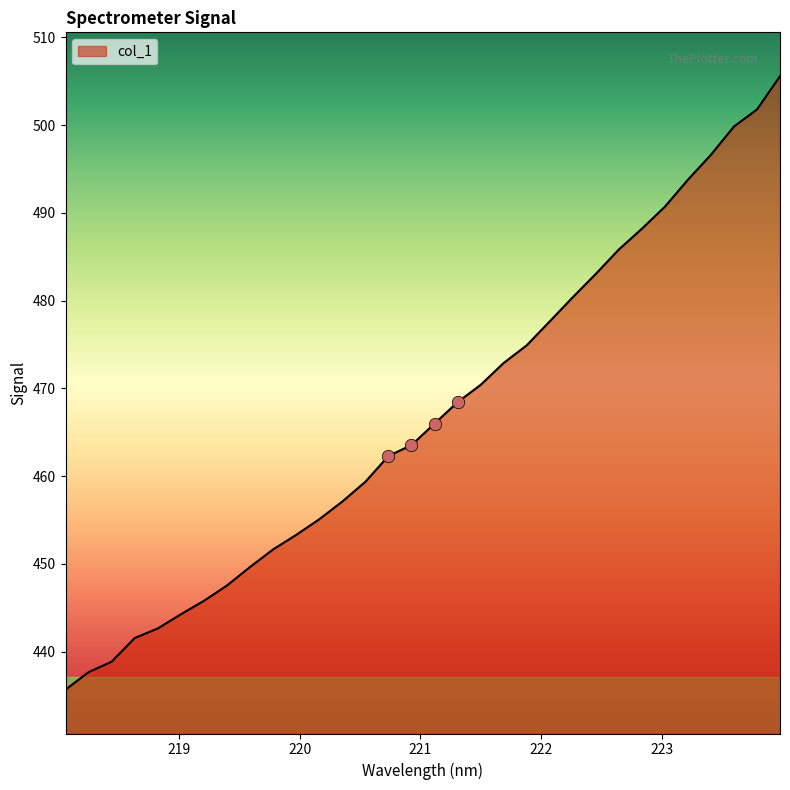

What is the minimum value shown in the chart?

435.7